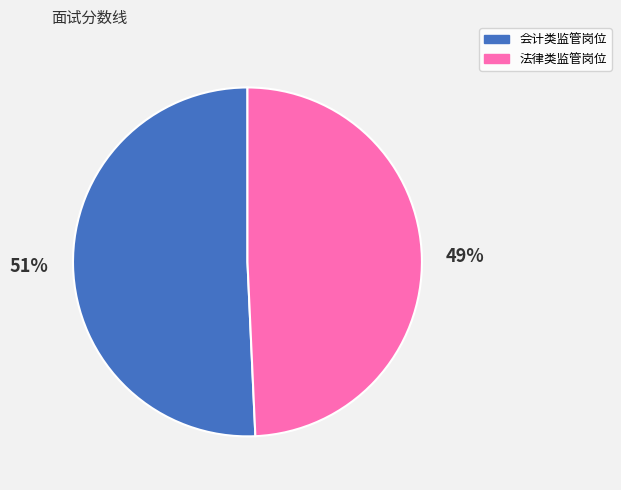

Does any single category account for the majority?

Yes